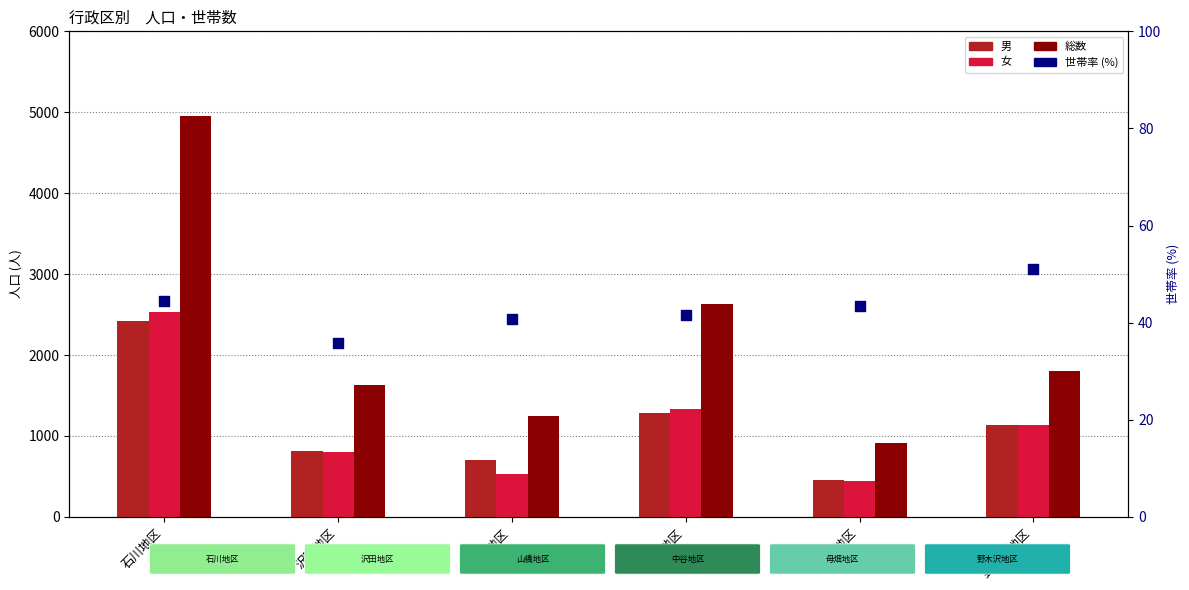

Which series reaches the minimum Y coordinate?

世帯率 (%)